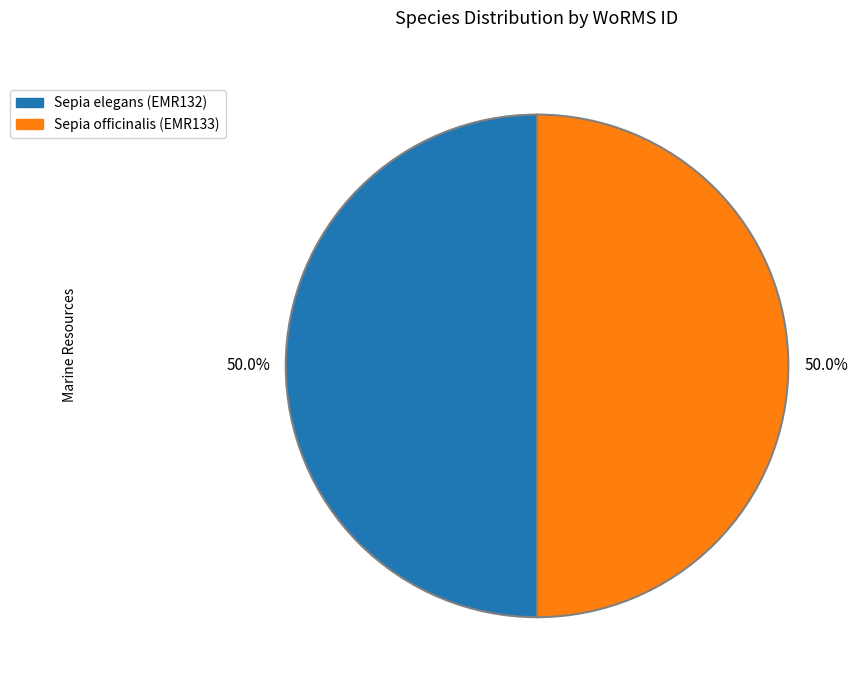

The Sepia elegans (EMR132) slice represents 36% of the pie. True or false?

False